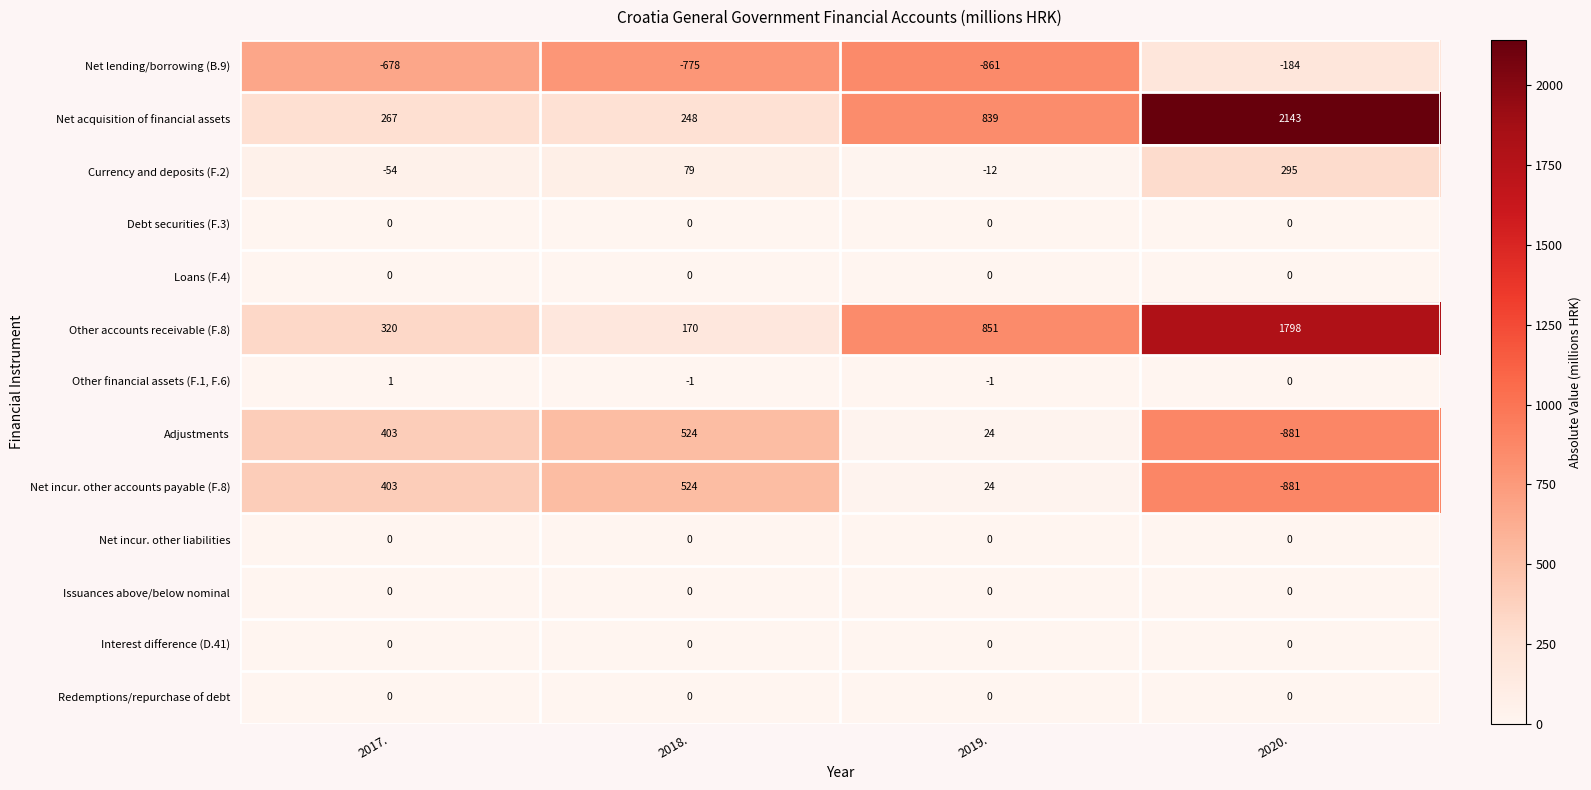

What is the maximum value shown in the chart?

2143